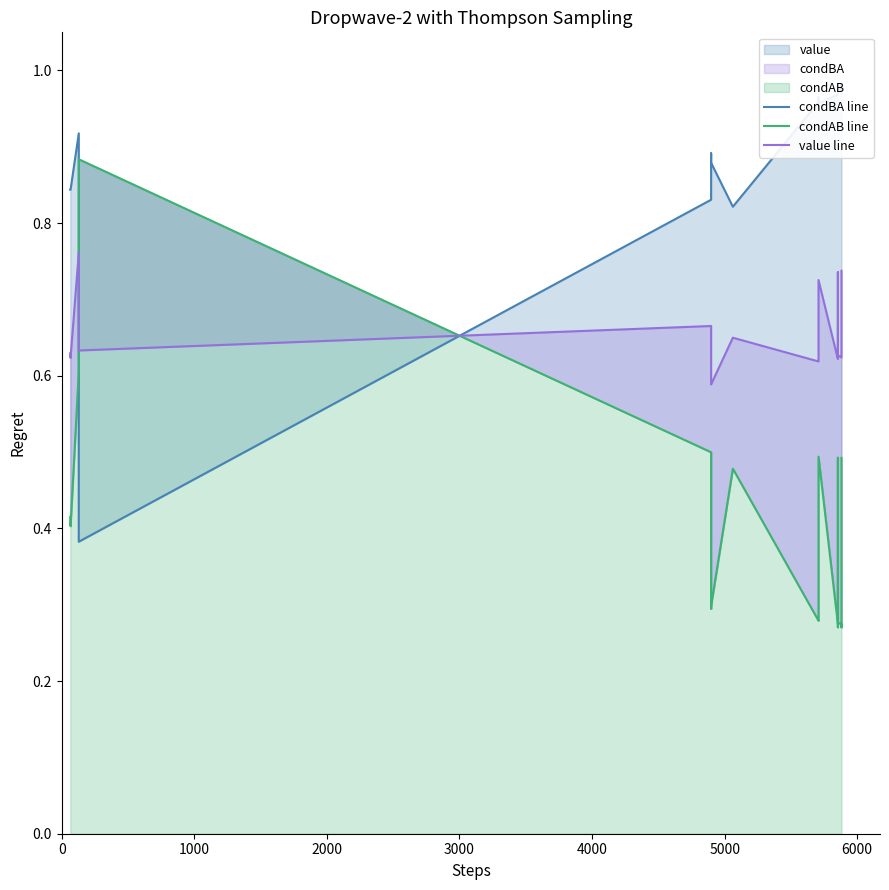

What is the value of the condAB line point at the 16th from the left?

0.3